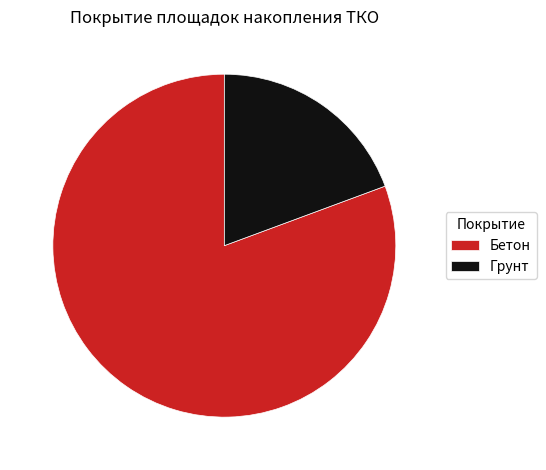

Does Грунт account for over 50% of the chart?

No